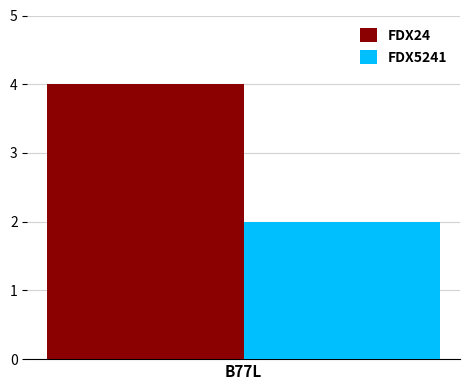

Rank the series by their maximum value, from lowest to highest.

FDX5241, FDX24